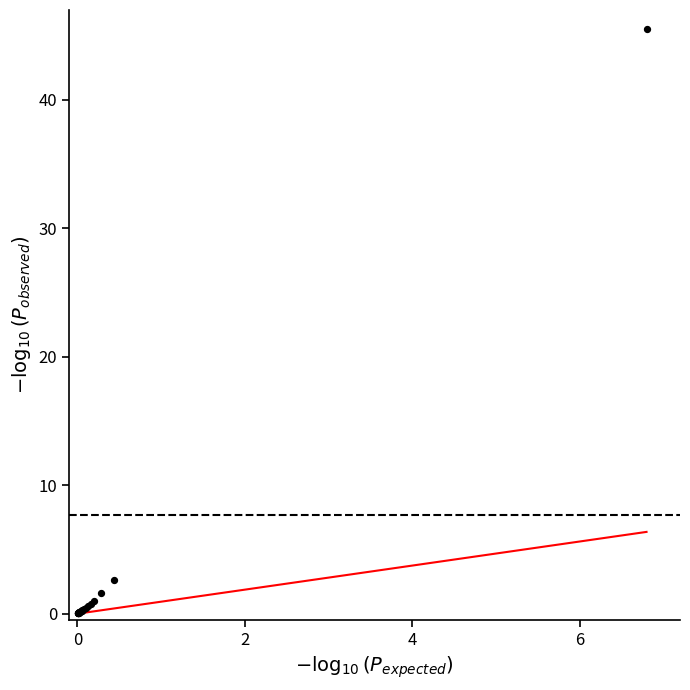

What Y value in the scatter plot is closest to 22?

2.6